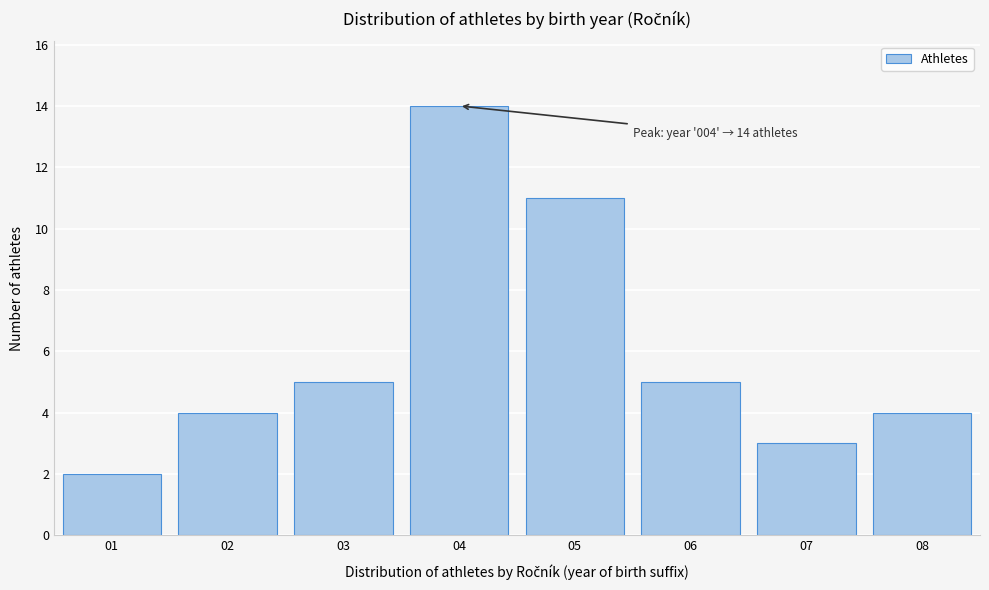

Reading right to left, extract all data points from this chart.

08=4	07=3	06=5	05=11	04=14	03=5	02=4	01=2